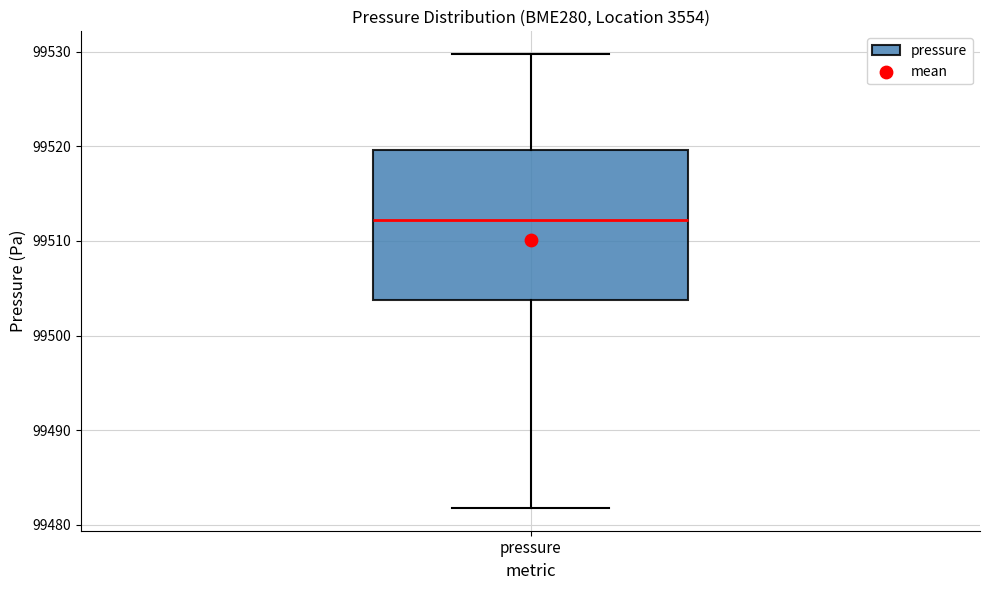

Read this box plot against the y-axis: the position of the median line, the range covered by the box, and the ends of both whiskers. The values are not printed on the chart, so give them approximately, as read against the axis.

median 99512, box 99504 to 99520, whiskers 99482 to 99530